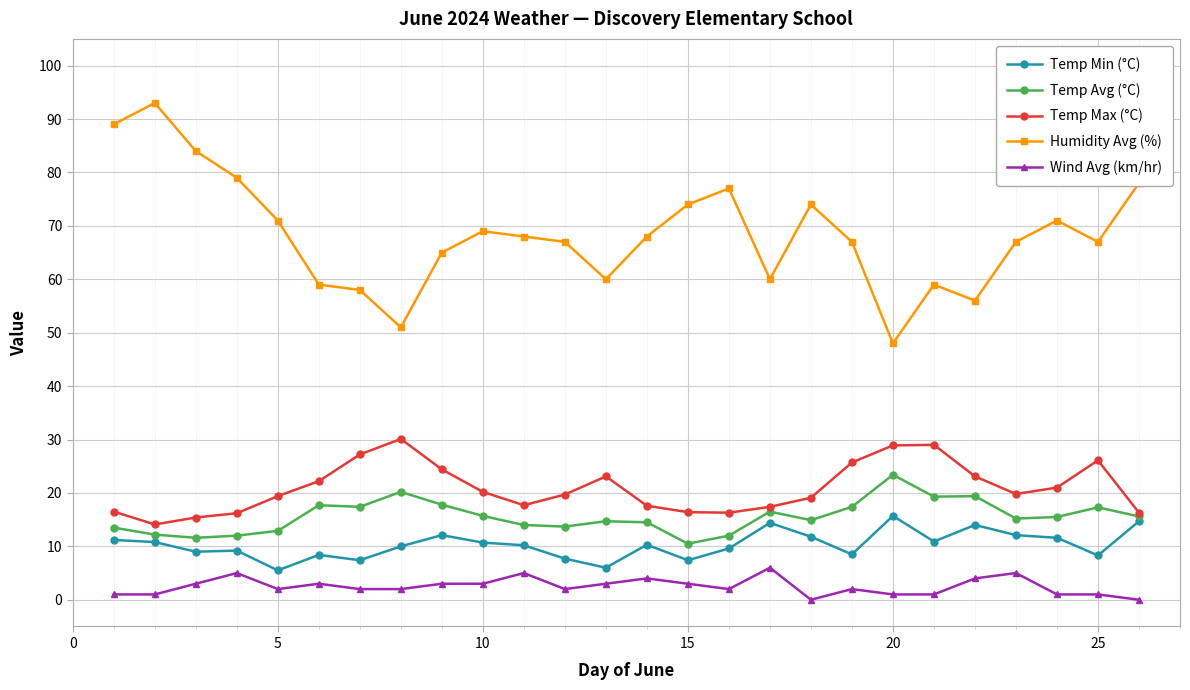

Which series has the largest range (max minus min)?

Humidity Avg (%)